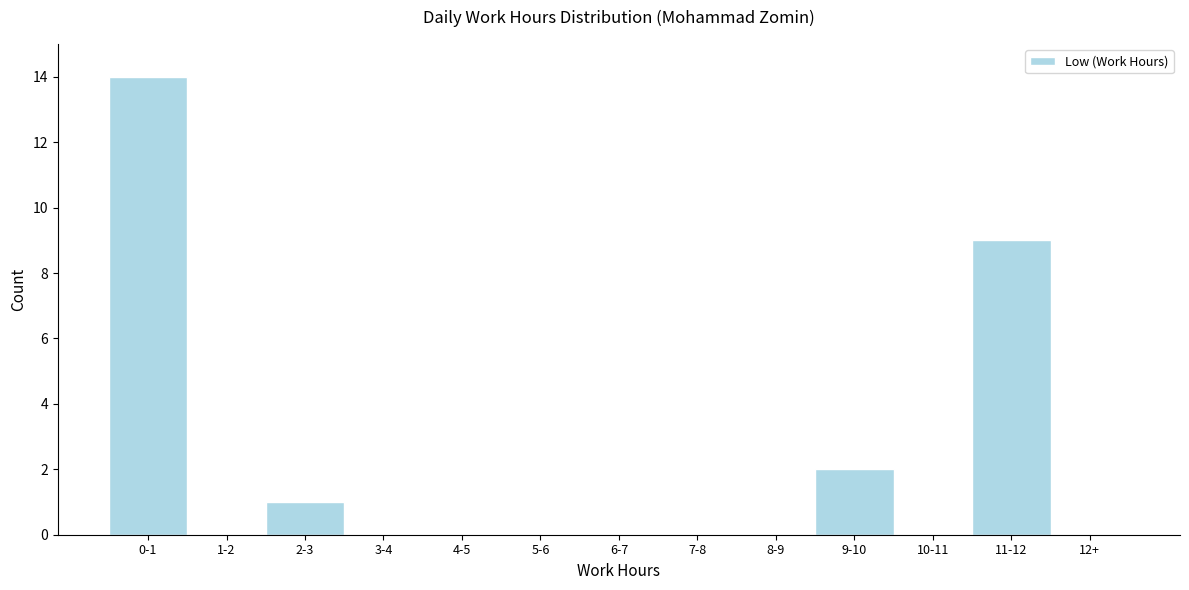

Reading left to right, transcribe all the data shown in this chart.

0-1=14	1-2=0	2-3=1	3-4=0	4-5=0	5-6=0	6-7=0	7-8=0	8-9=0	9-10=2	10-11=0	11-12=9	12+=0